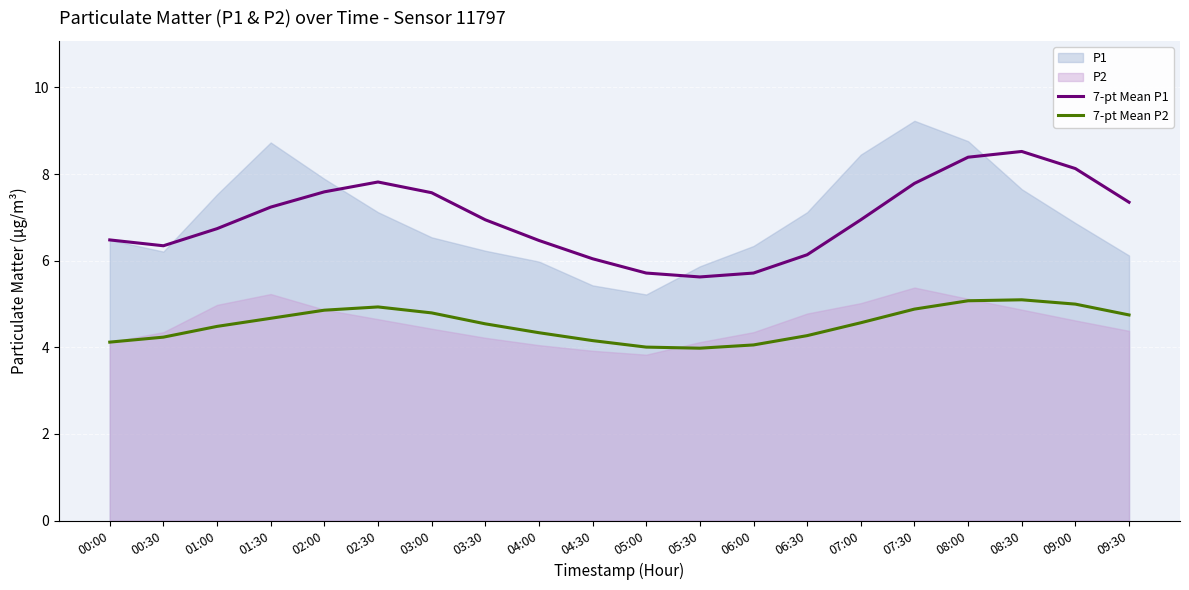

What is the lowest value of the 7-pt Mean P2 series?

4.0